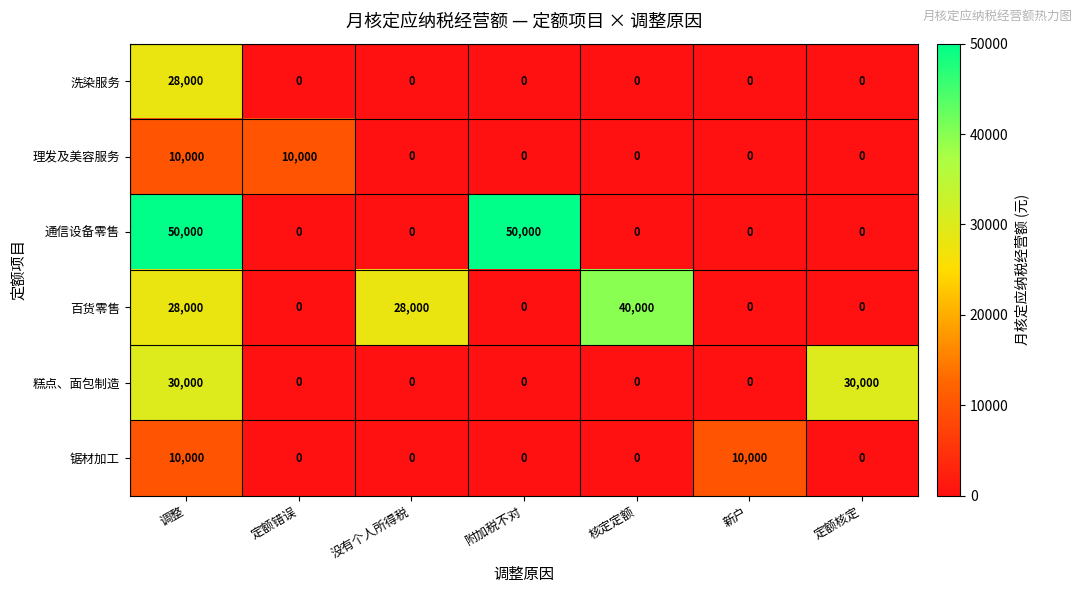

What is the difference between the highest and lowest values at 核定定额?

40000